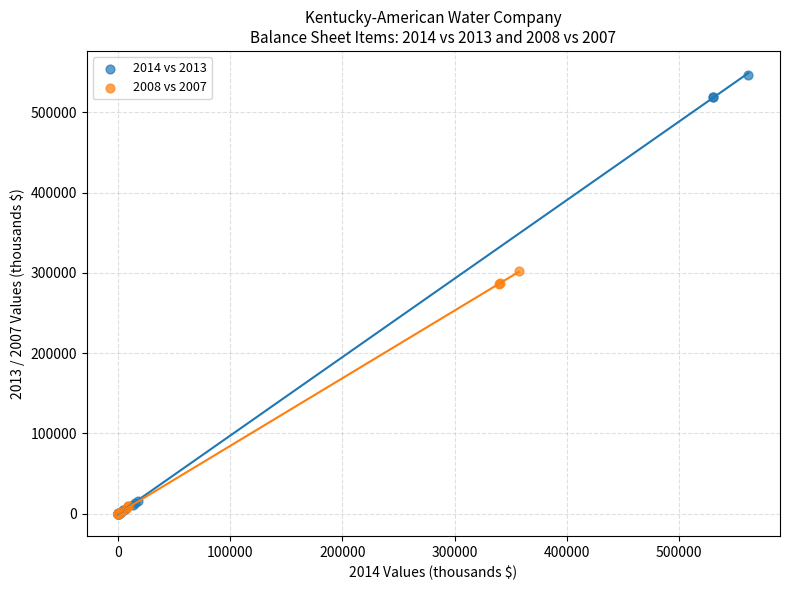

Which series has the largest Y range (max minus min)?

2014 vs 2013